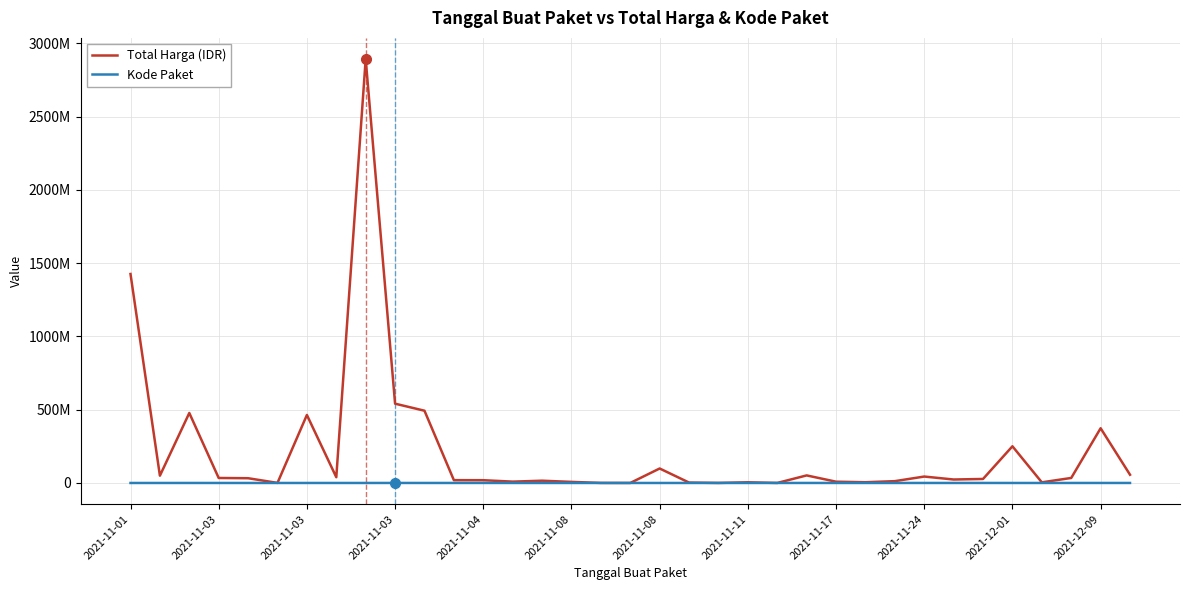

What are all the series names shown in the legend?

Total Harga (IDR), Kode Paket